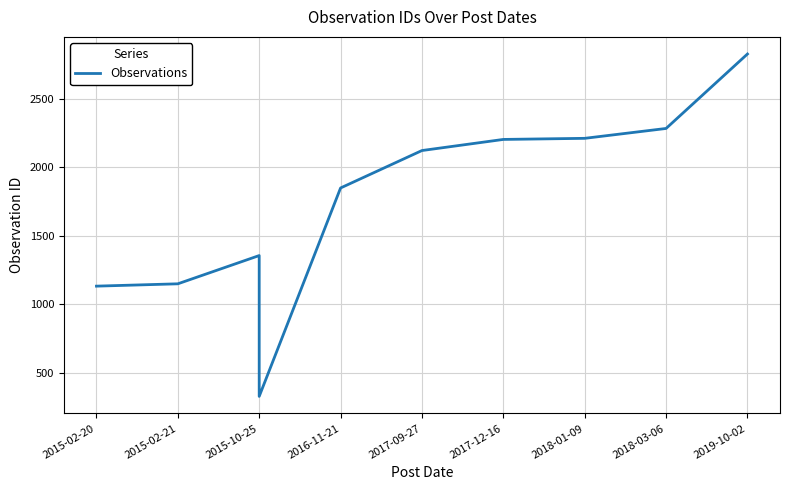

Where is the data nearest to the value 1577?

2015-10-25